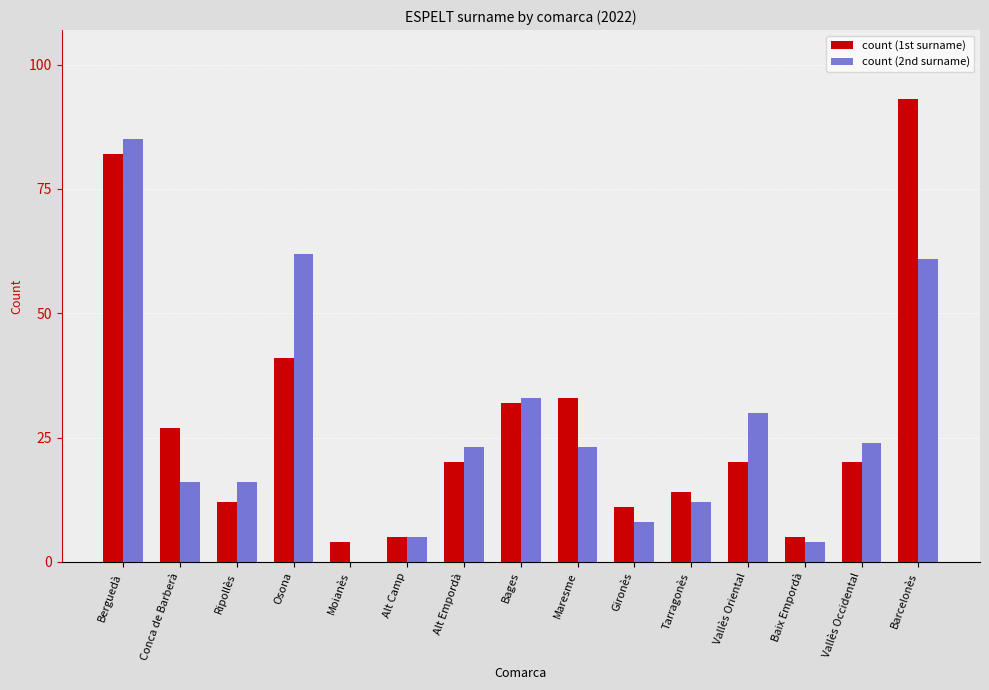

Reading left to right, extract all data points from this chart.

count (1st surname): Berguedà=82	Conca de Barberà=27	Ripollès=12	Osona=41	Moianès=4	Alt Camp=5	Alt Empordà=20	Bages=32	Maresme=33	Gironès=11	Tarragonès=14	Vallès Oriental=20	Baix Empordà=5	Vallès Occidental=20	Barcelonès=93
count (2nd surname): Berguedà=85	Conca de Barberà=16	Ripollès=16	Osona=62	Moianès=0	Alt Camp=5	Alt Empordà=23	Bages=33	Maresme=23	Gironès=8	Tarragonès=12	Vallès Oriental=30	Baix Empordà=4	Vallès Occidental=24	Barcelonès=61